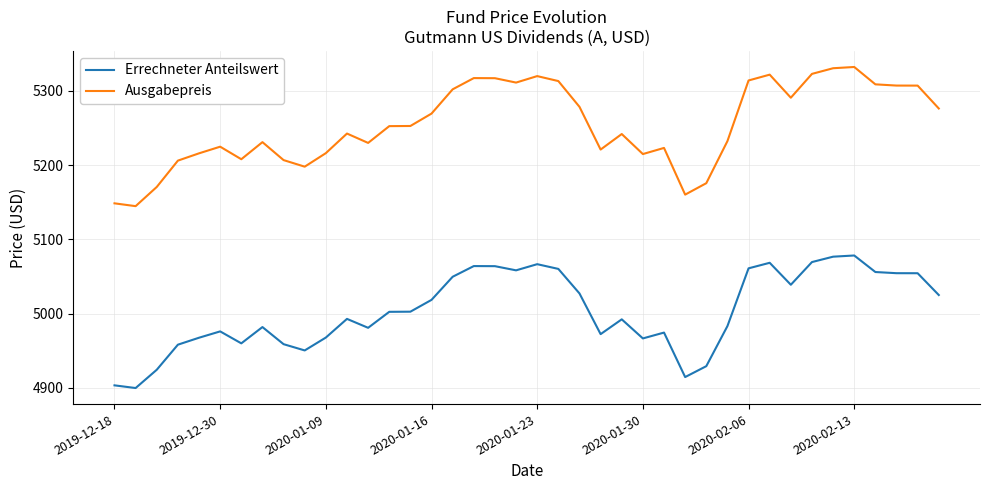

Which series has the largest total across all categories?

Ausgabepreis